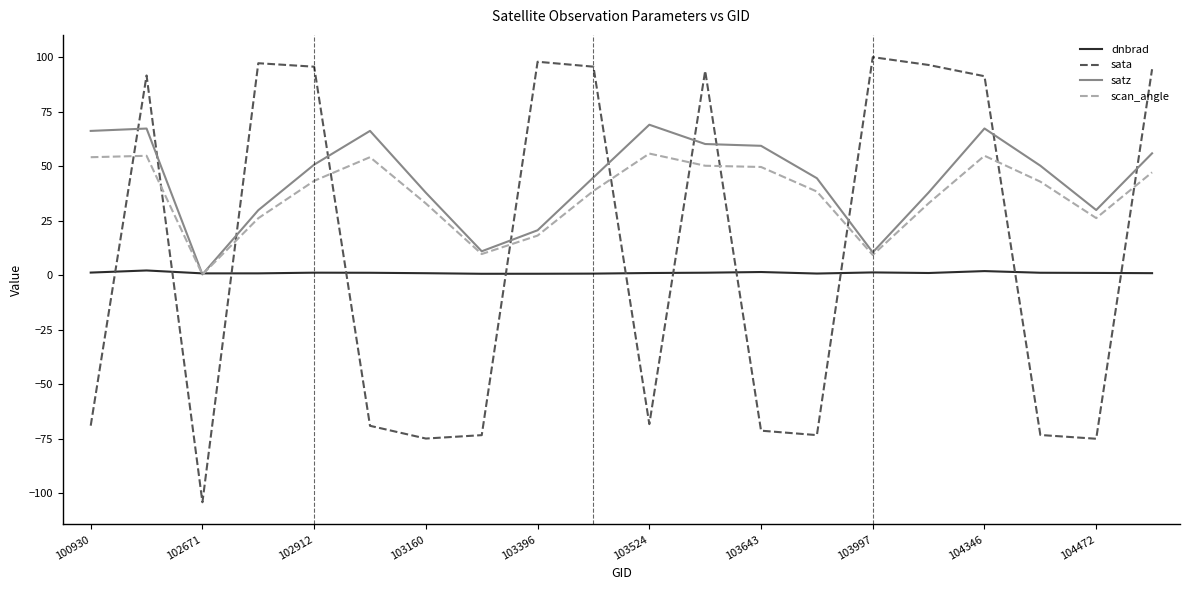

Which series has the widest spread of values?

sata